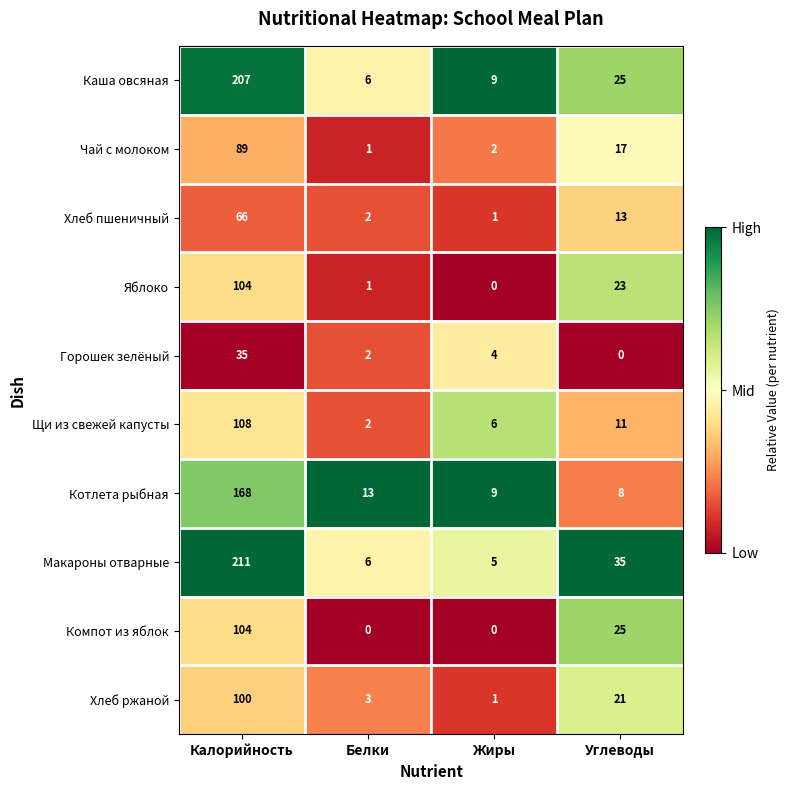

How many categories are shown in the chart?

4